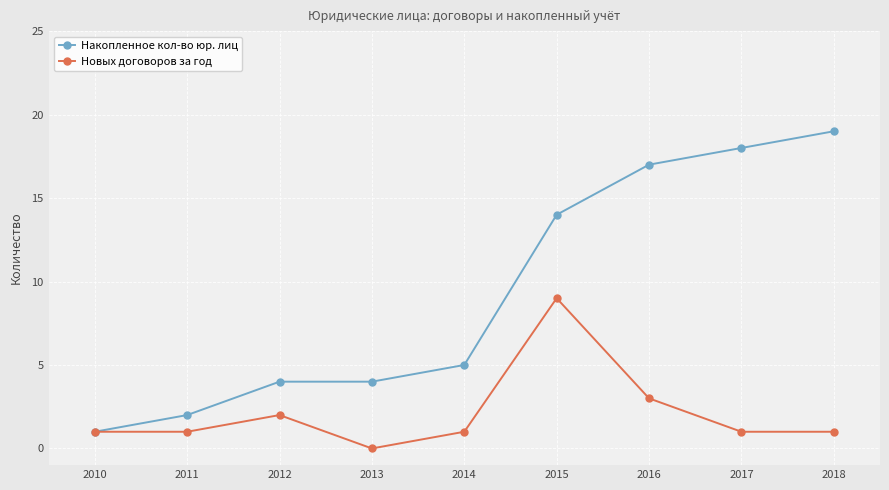

At which label does Накопленное кол-во юр. лиц reach its minimum?

2010